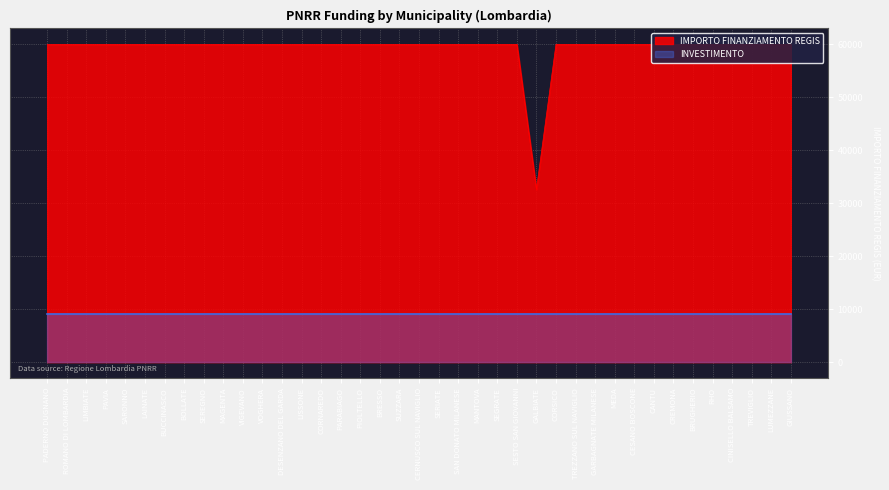

Which label corresponds to the smallest value in the chart?

GALBIATE